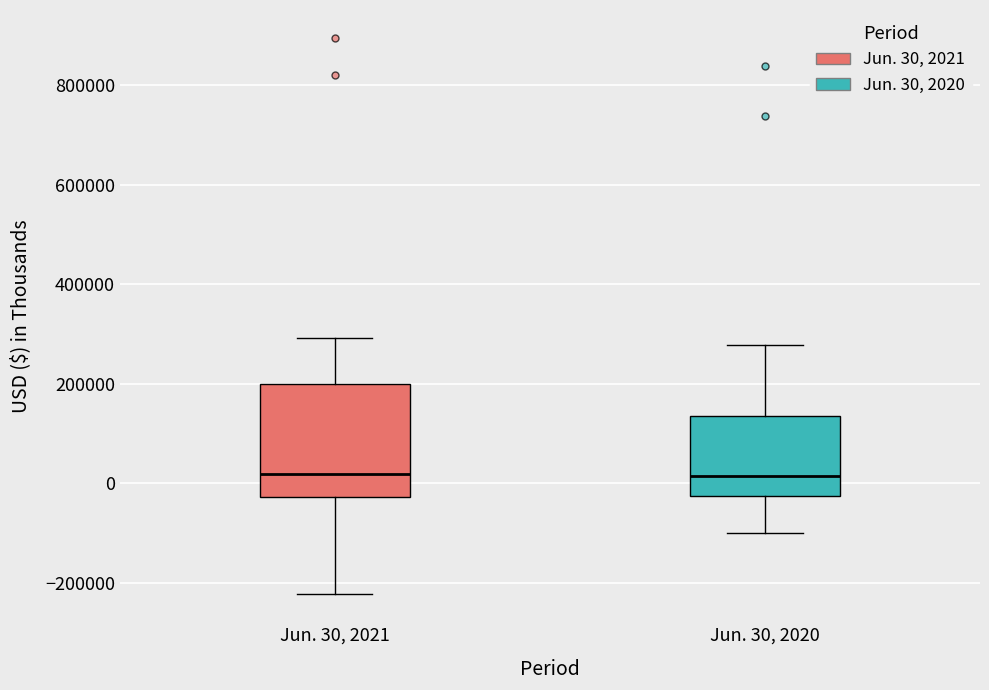

Where is the upper edge of the box for Jun. 30, 2021 on the y-axis? The values are not printed on the chart, so give them approximately, as read against the axis.

200000